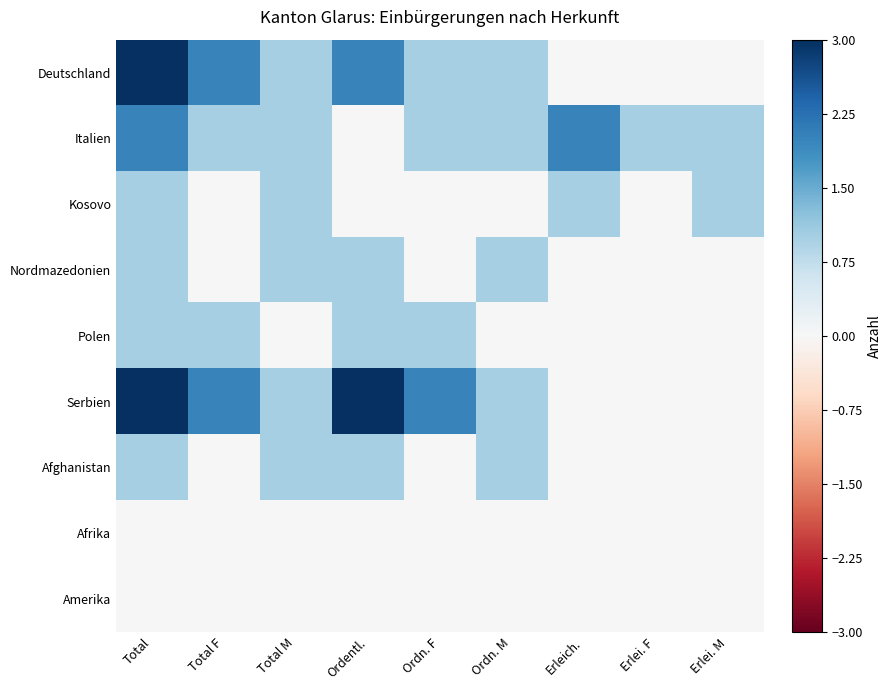

Which series changed the most between Total and Erlei. M?

Deutschland